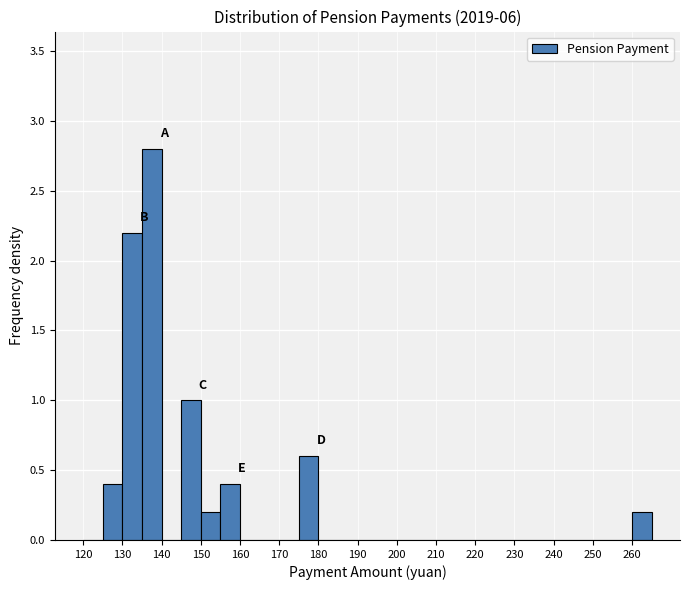

What is the height of the bar covering 135 to 140 on the x-axis? The values are not printed on the chart, so give them approximately, as read against the axis.

2.8